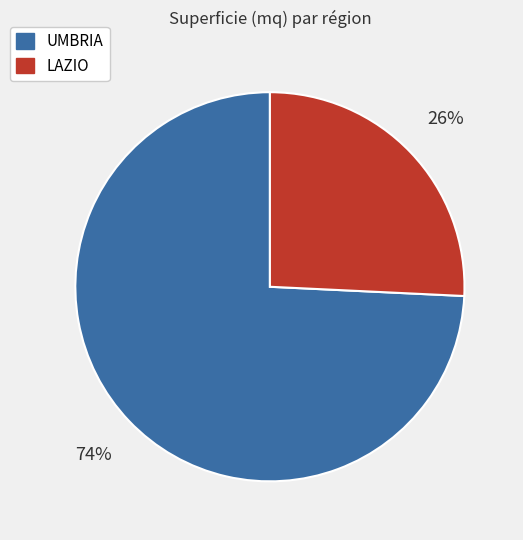

Which slice is the largest?

UMBRIA